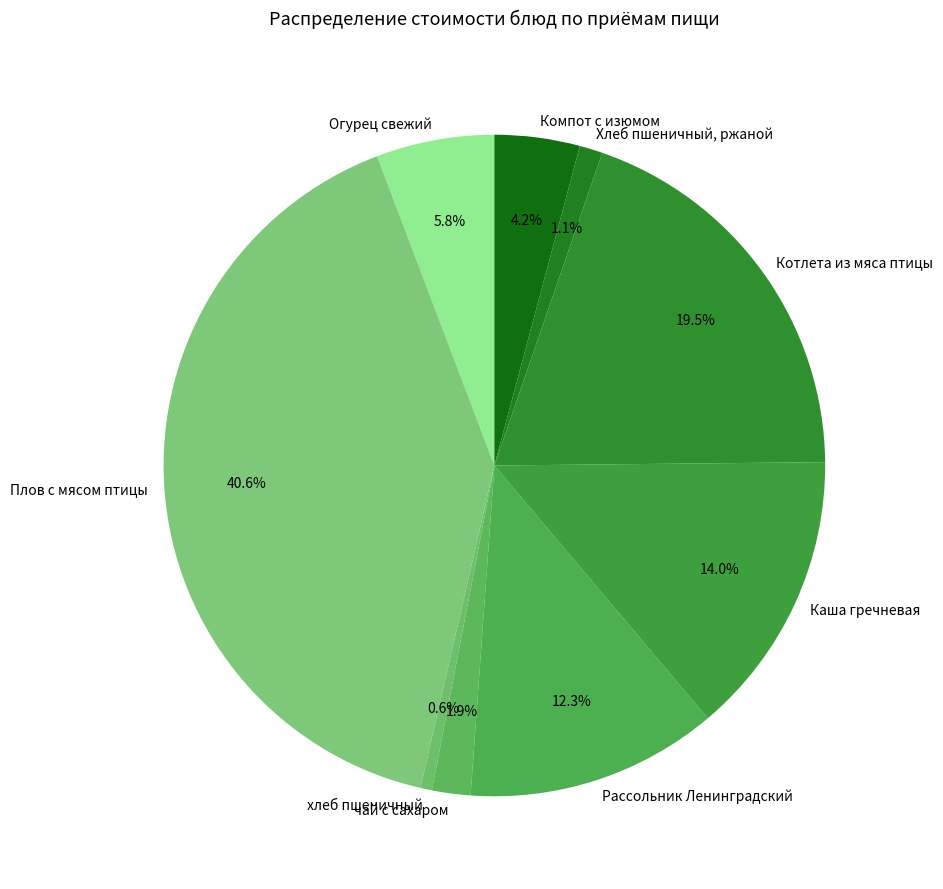

Between Компот с изюмом and Плов с мясом птицы, which is larger?

Плов с мясом птицы